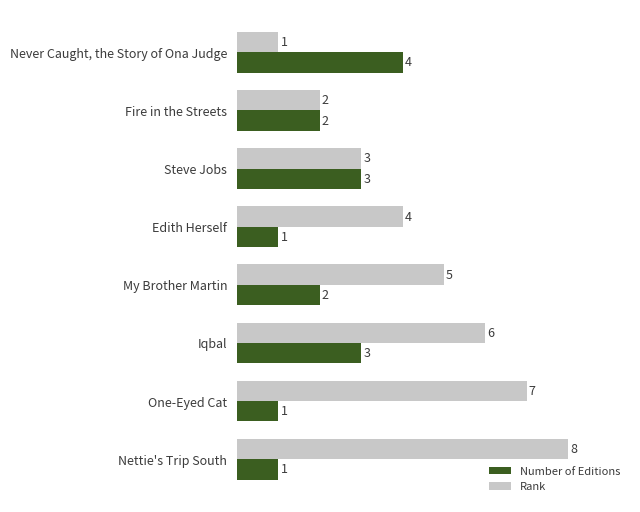

List the series in order of their overall mean, highest first.

Rank, Number of Editions